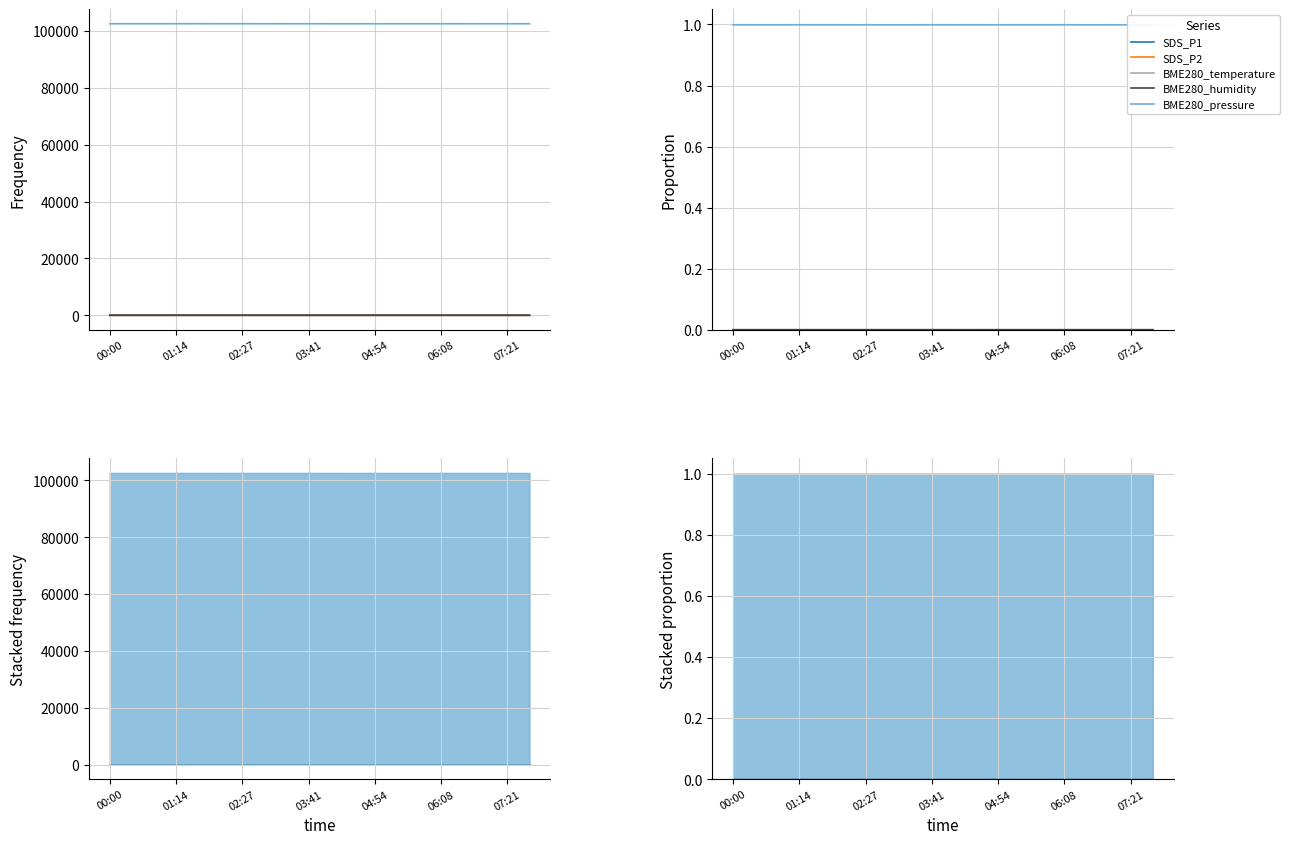

True or false: SDS_P2 has a value of 0.0 at 02:27.

False